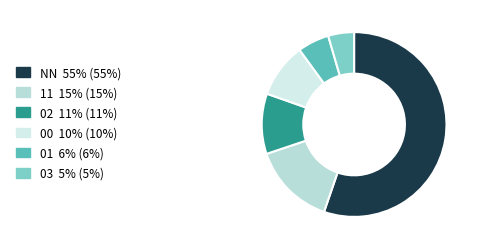

How much of the chart is everything except 03?

95.5%